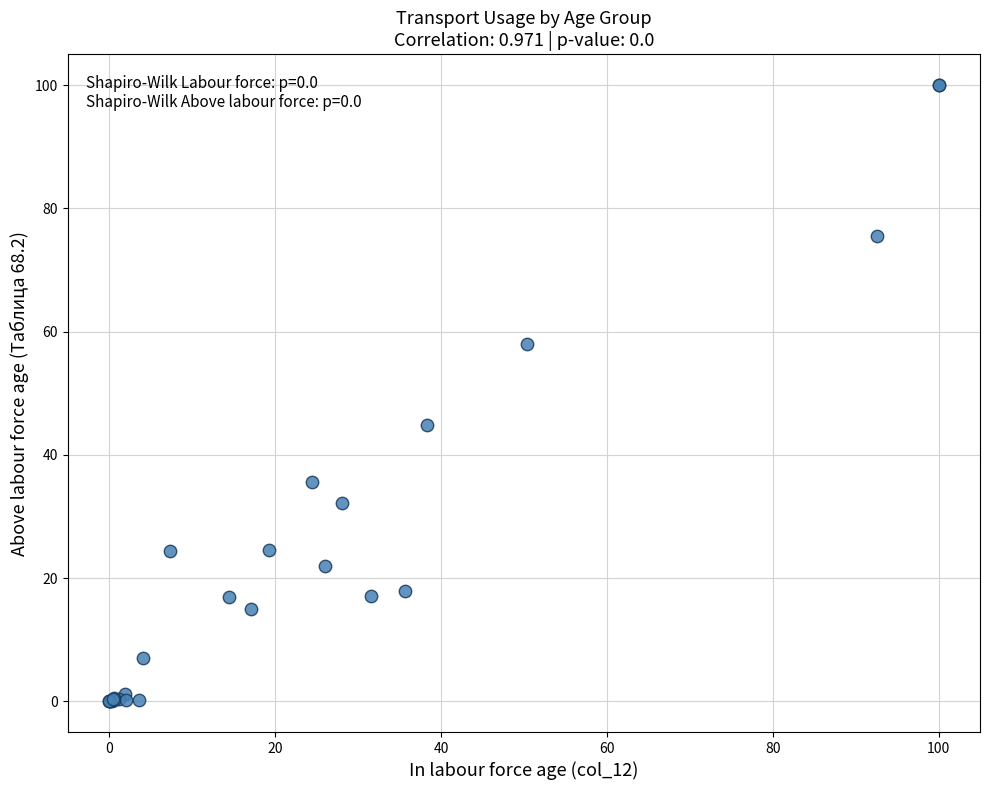

What Y value in the scatter plot is closest to 50?

44.8